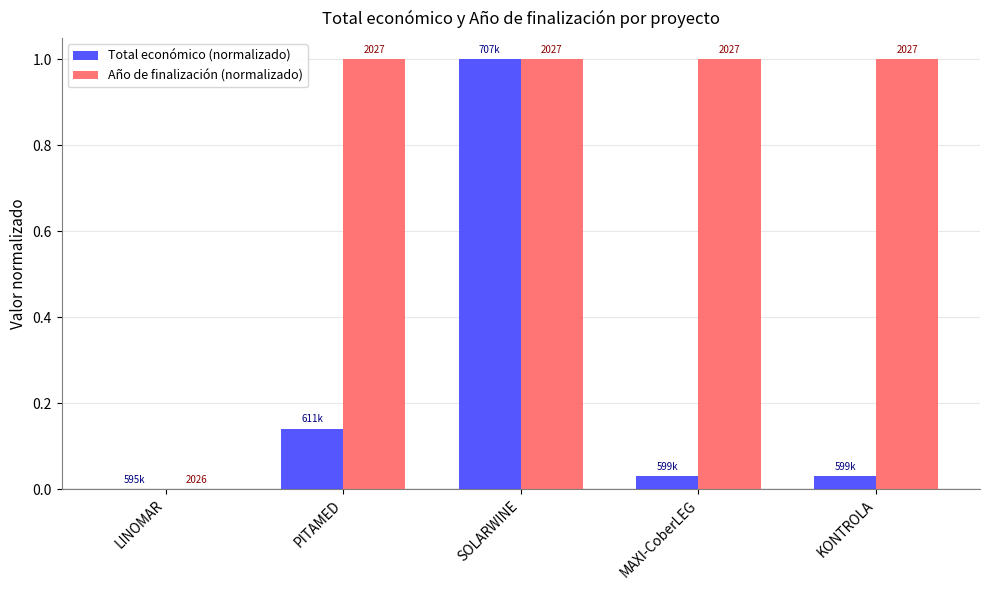

Reading left to right, what are all the values shown in this chart?

Total económico (normalizado): LINOMAR=0.0	PITAMED=0.1	SOLARWINE=1.0	MAXI-CoberLEG=0.0	KONTROLA=0.0
Año de finalización (normalizado): LINOMAR=0.0	PITAMED=1.0	SOLARWINE=1.0	MAXI-CoberLEG=1.0	KONTROLA=1.0